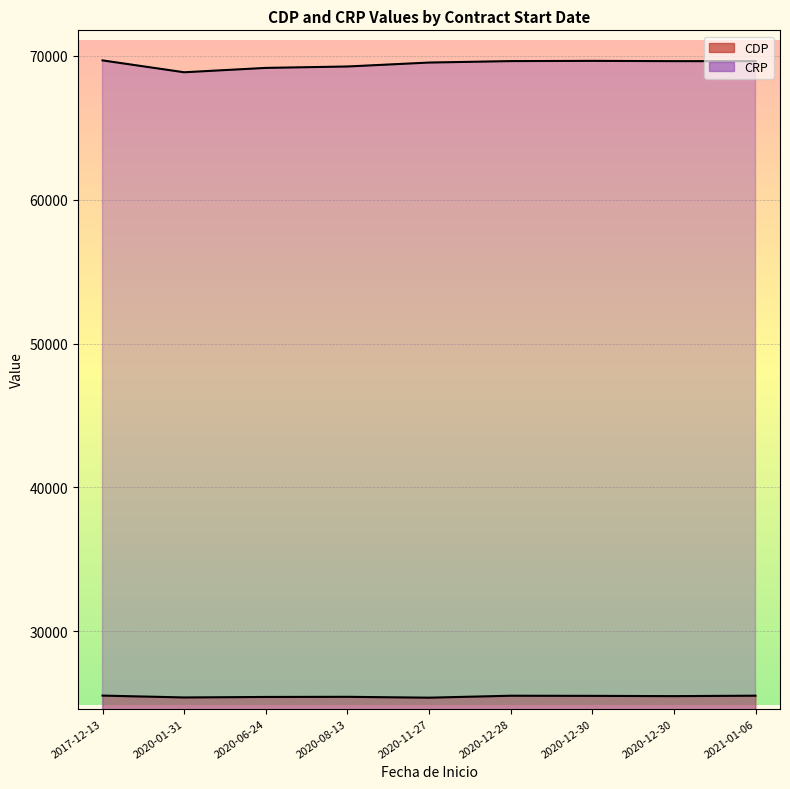

What is the value of the CRP point at the 8th from the left?

69653